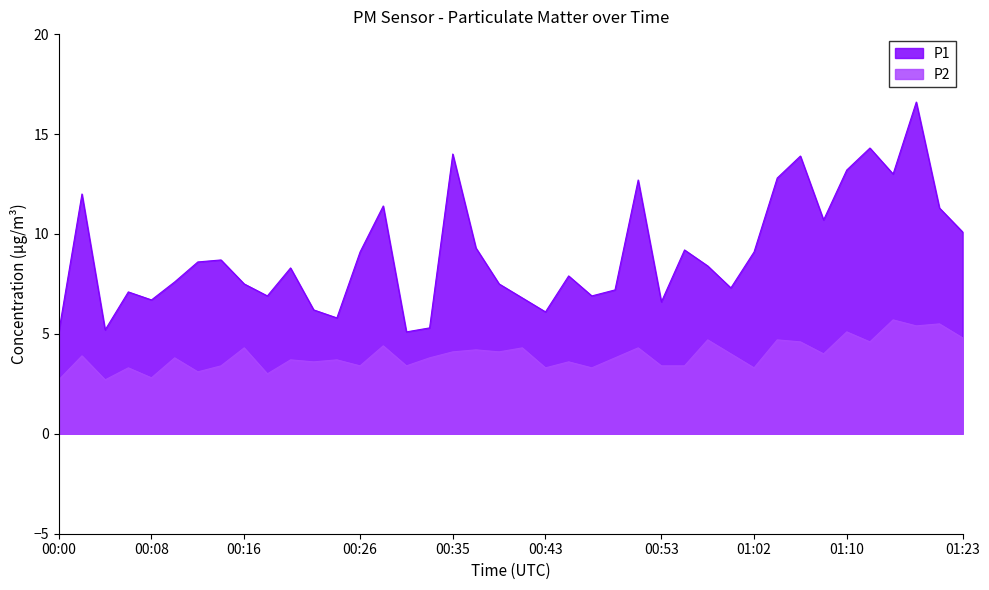

What is the label of the 8th point from the right?

01:06